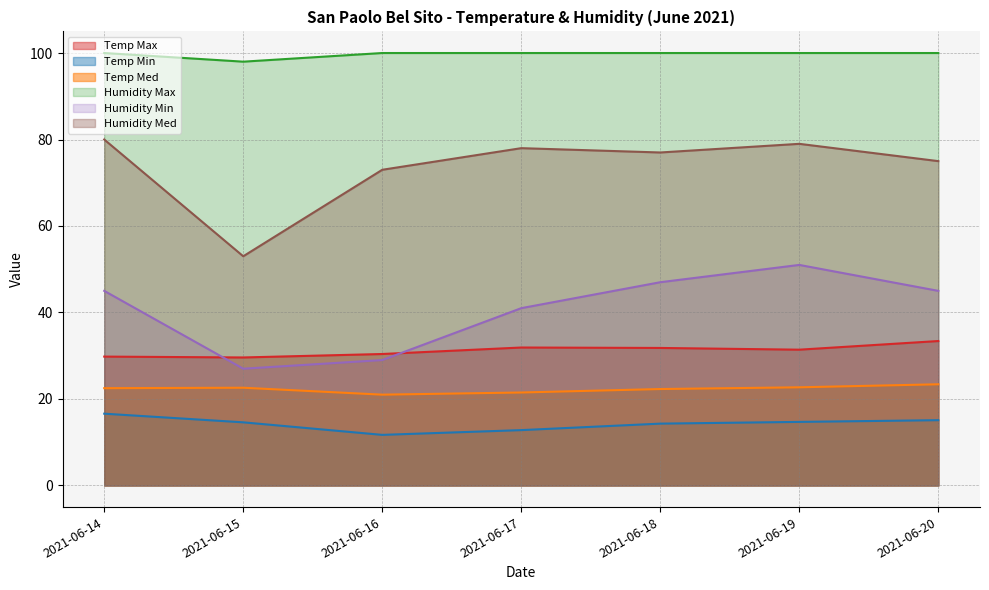

What is the sum of the Humidity Min values at 2021-06-17 and 2021-06-18?

88.0